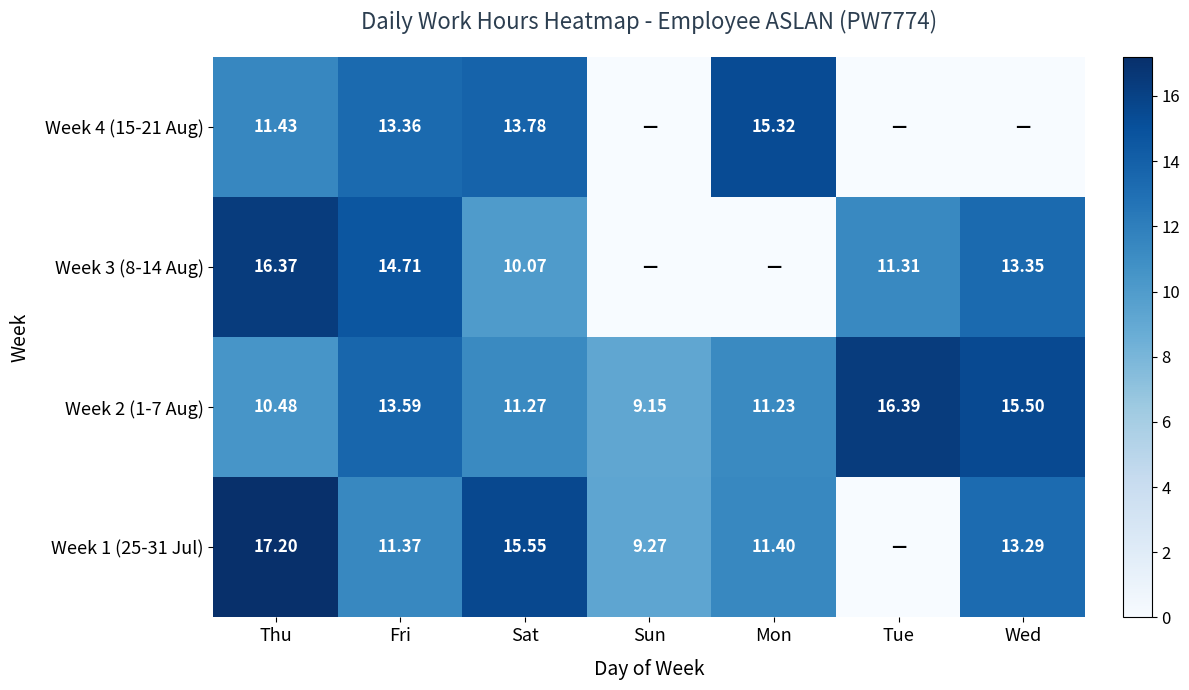

Where is Week 2 (1-7 Aug) nearest to the value 12?

Sat